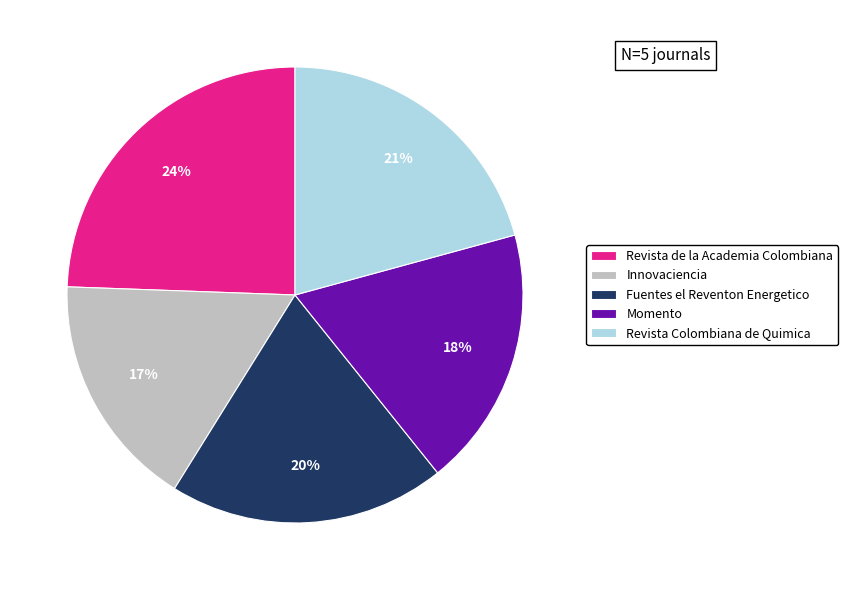

To the nearest percent, what is the difference between the Revista Colombiana de Quimica and Innovaciencia slice percentages?

4%